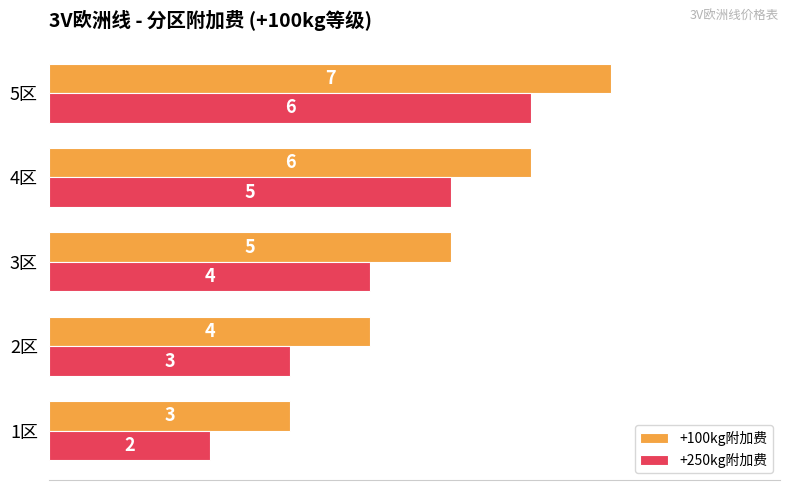

The value of +100kg附加费 at 3区 is 7. True or false?

False